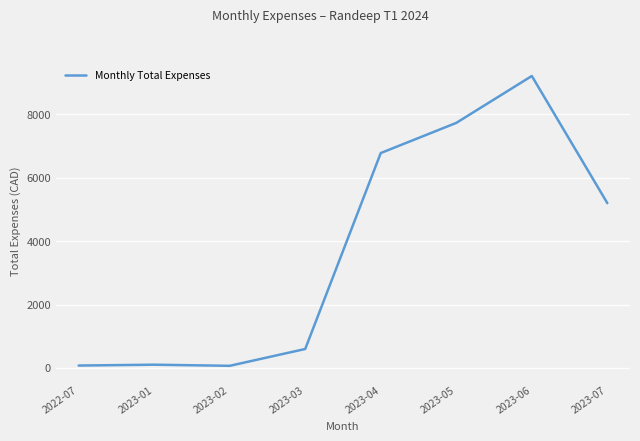

What is the greatest value displayed?

9214.3